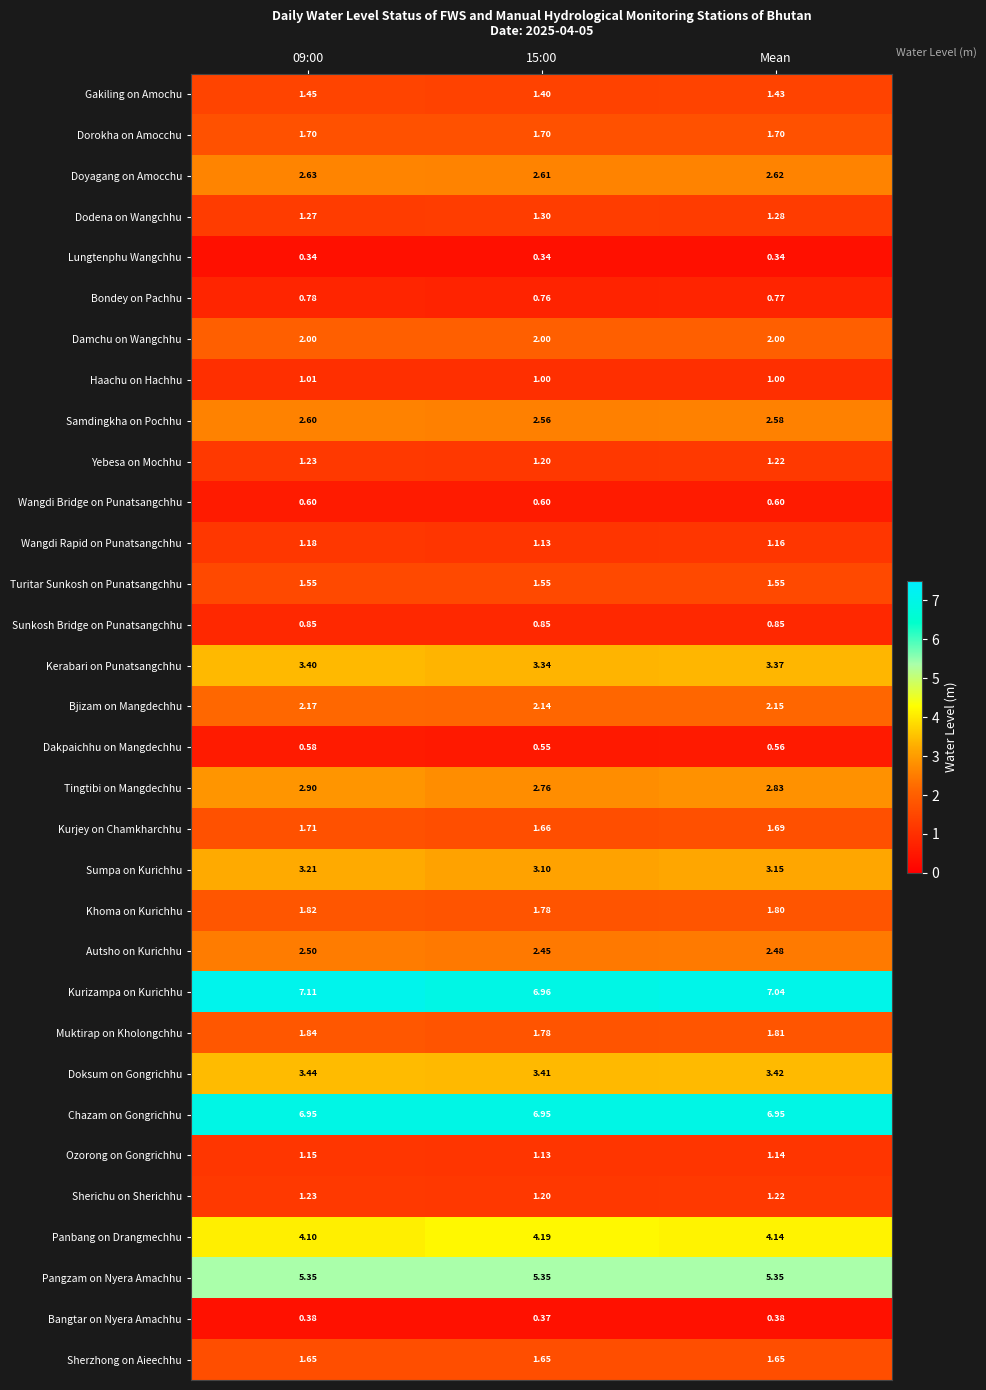

Which series changed the most between 09:00 and 15:00?

Kurizampa on Kurichhu